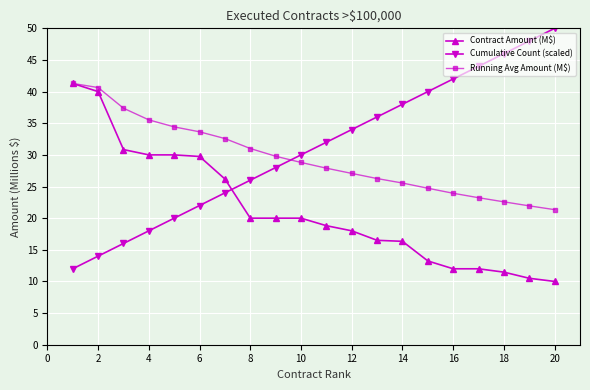

What is the lowest value of the Cumulative Count (scaled) series?

12.0